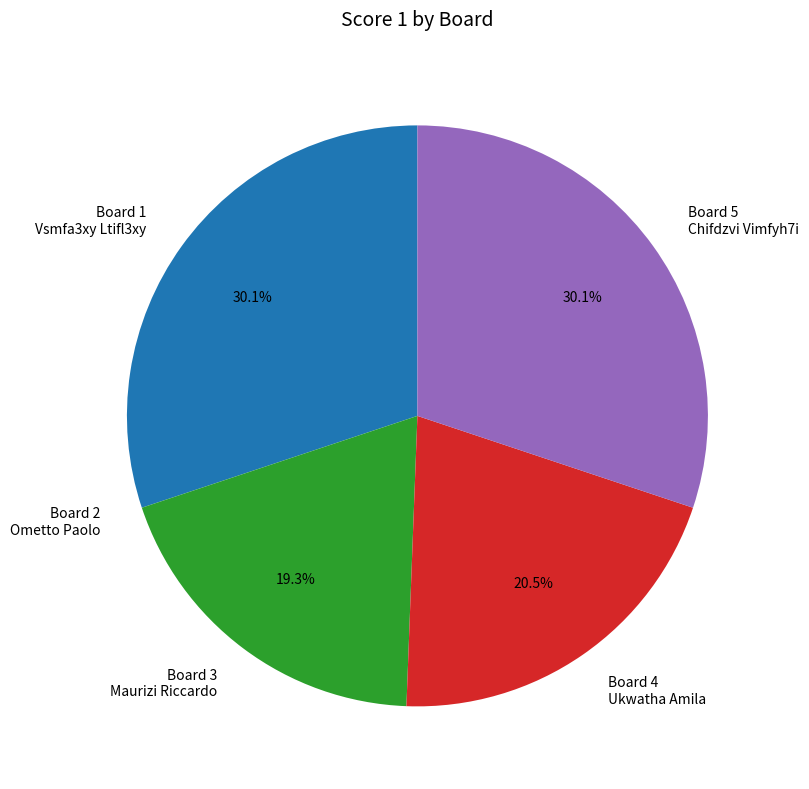

Does Vsmfa3xy Ltifl3xy account for over 50% of the chart?

No